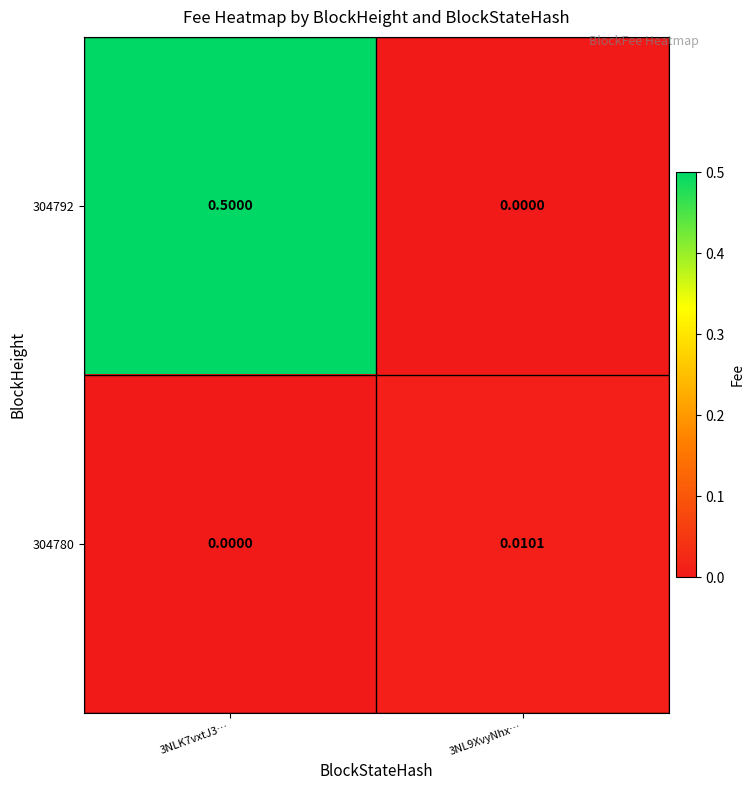

Is the value of 304792 at 3NL9XvyNhx… greater than the value of 304780 at 3NL9XvyNhx…?

No